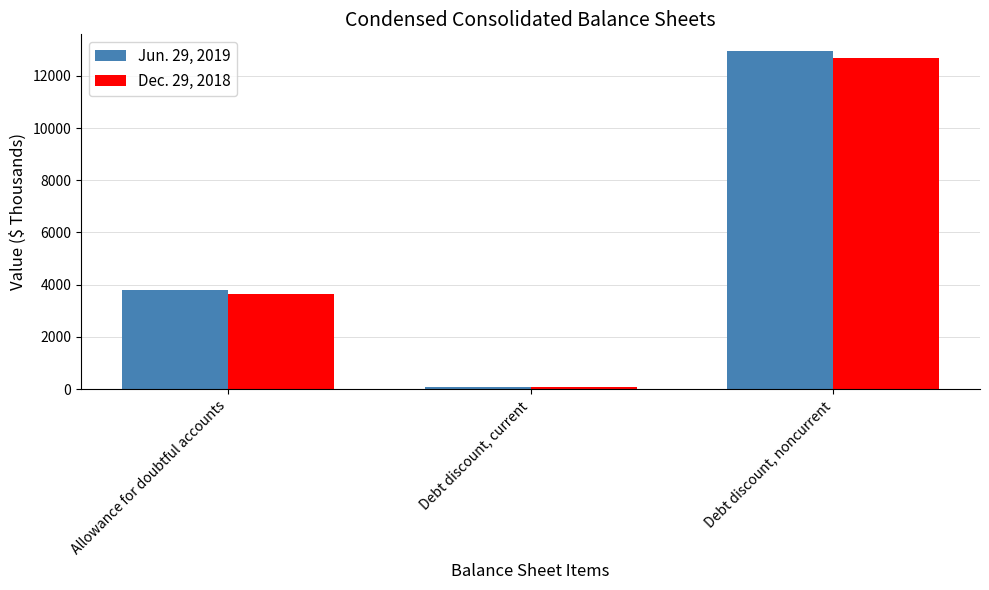

What is the value of the Dec. 29, 2018 bar at the 1st from the left?

3656